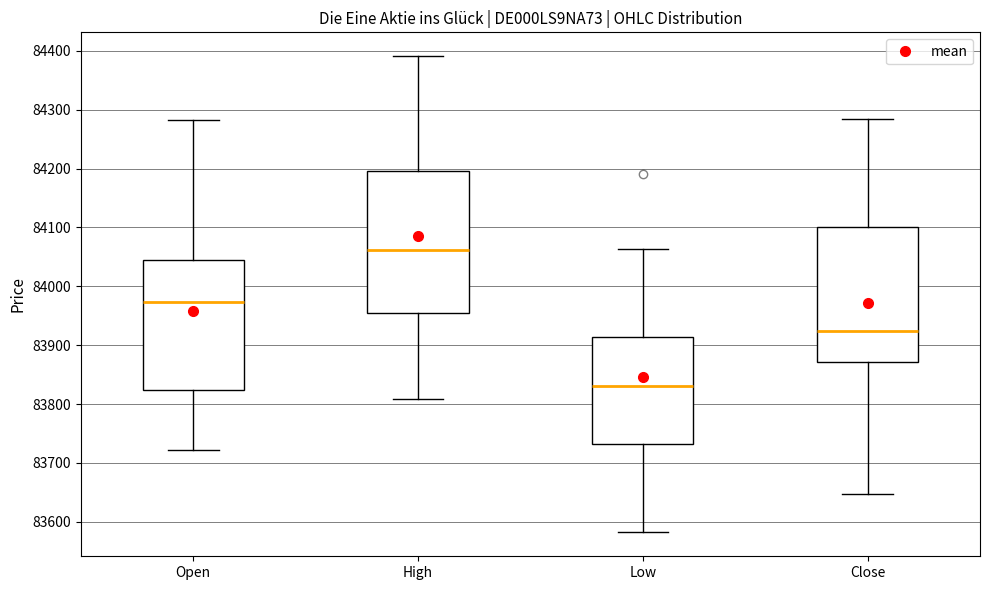

Which box has the highest median line?

High